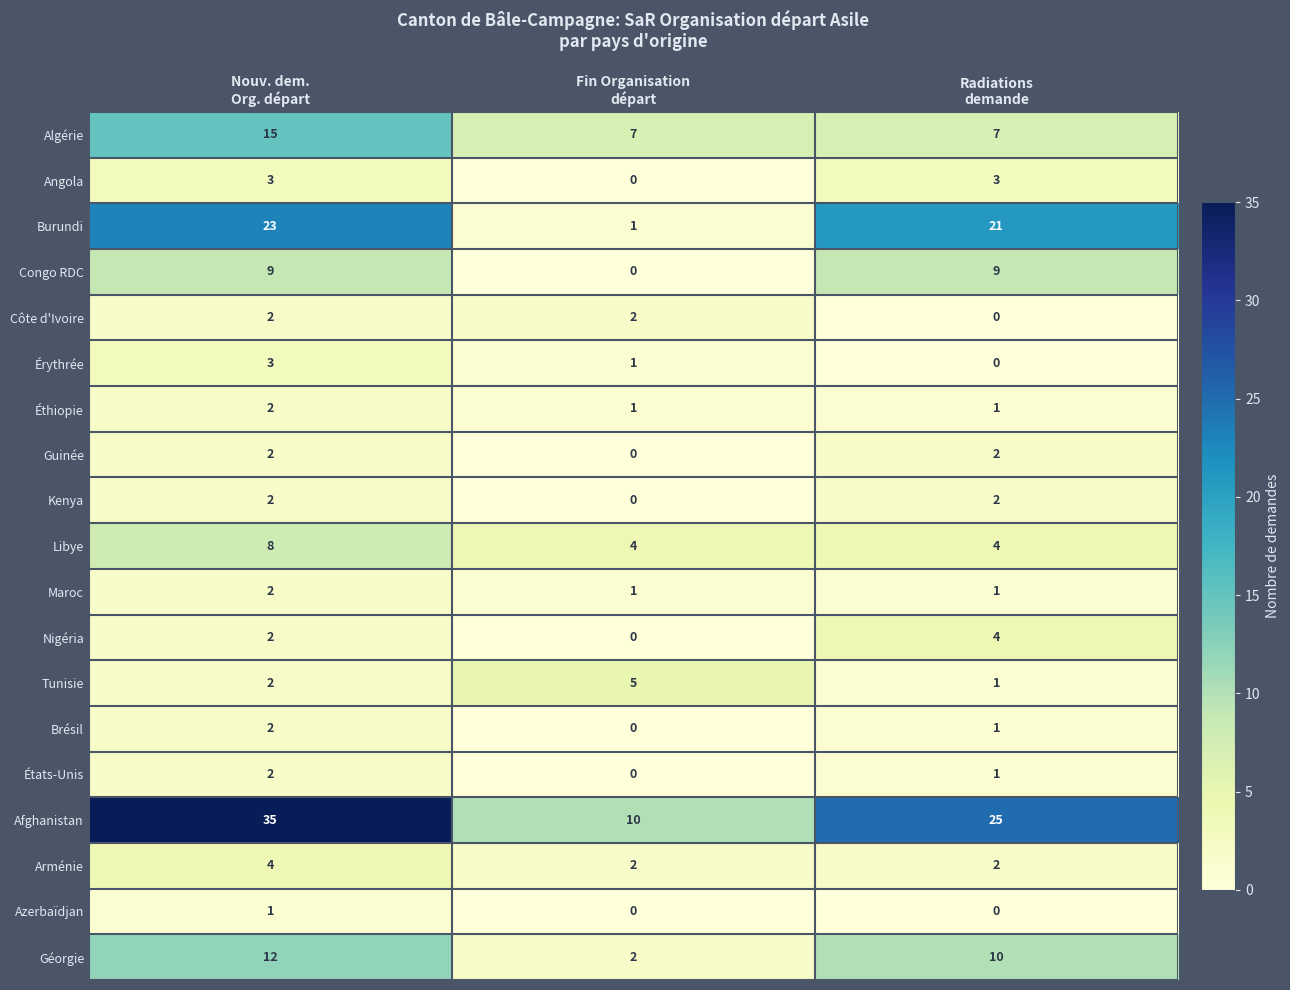

What is the greatest value displayed?

35